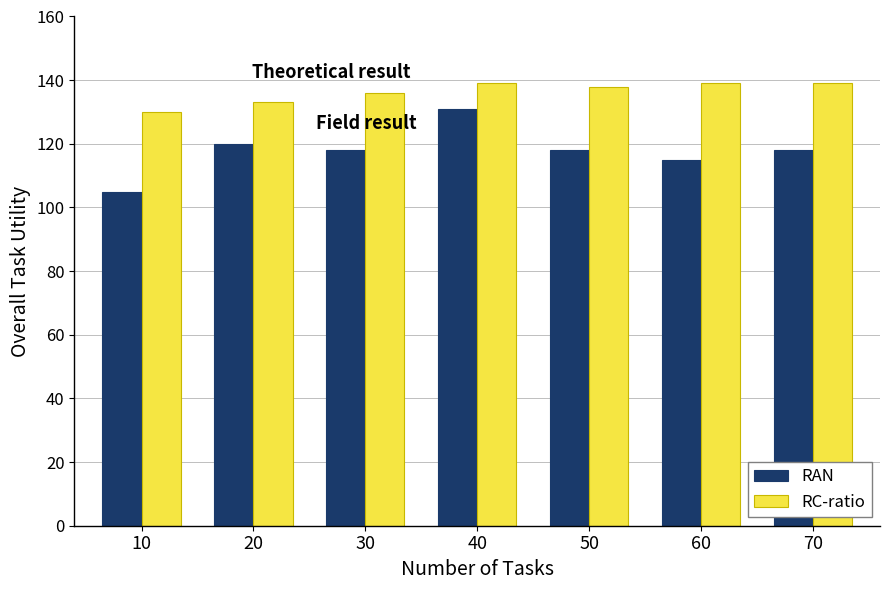

Rank the series by their maximum value, from lowest to highest.

RAN, RC-ratio